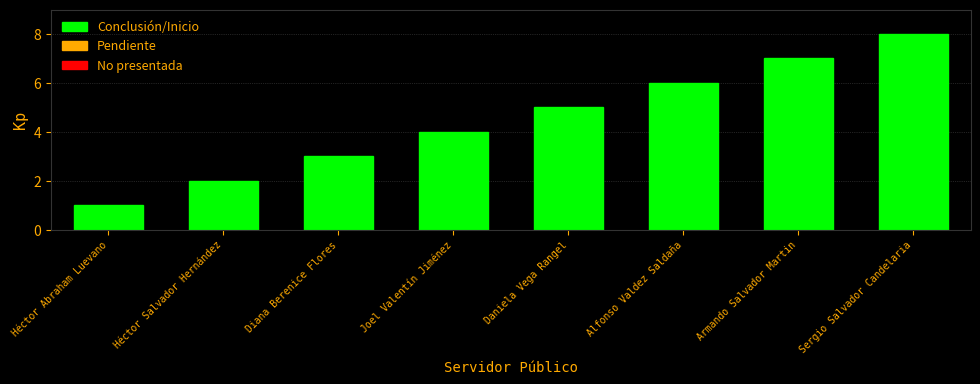

Reading right to left, transcribe all the data shown in this chart.

Sergio Salvador Candelaria=8	Armando Salvador Martin=7	Alfonso Valdez Saldaña=6	Daniela Vega Rangel=5	Joel Valentín Jiménez=4	Diana Berenice Flores=3	Héctor Salvador Hernández=2	Héctor Abraham Luevano=1